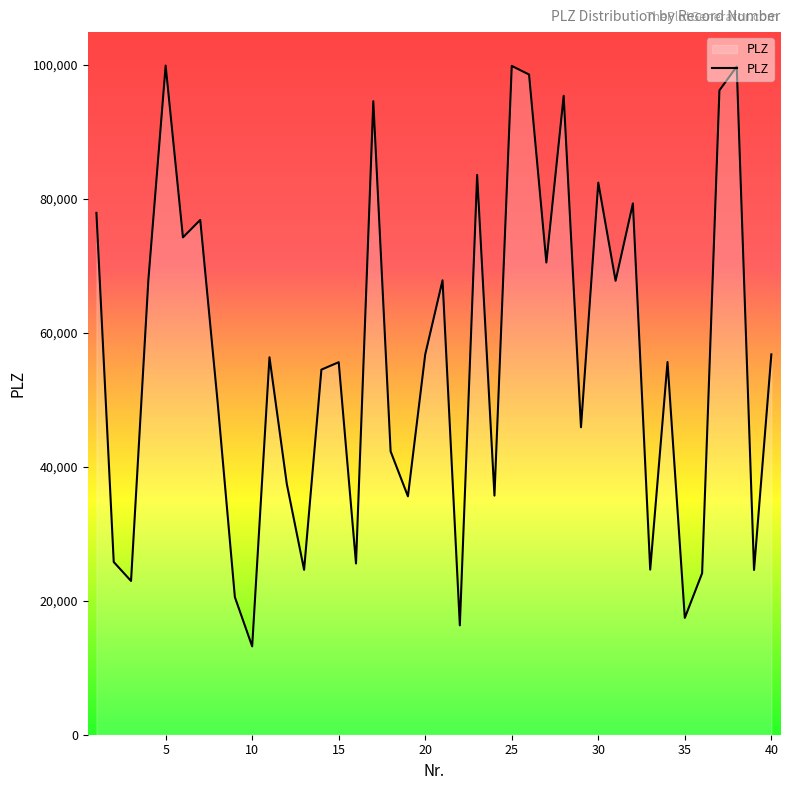

How many lines are shown in the chart?

1